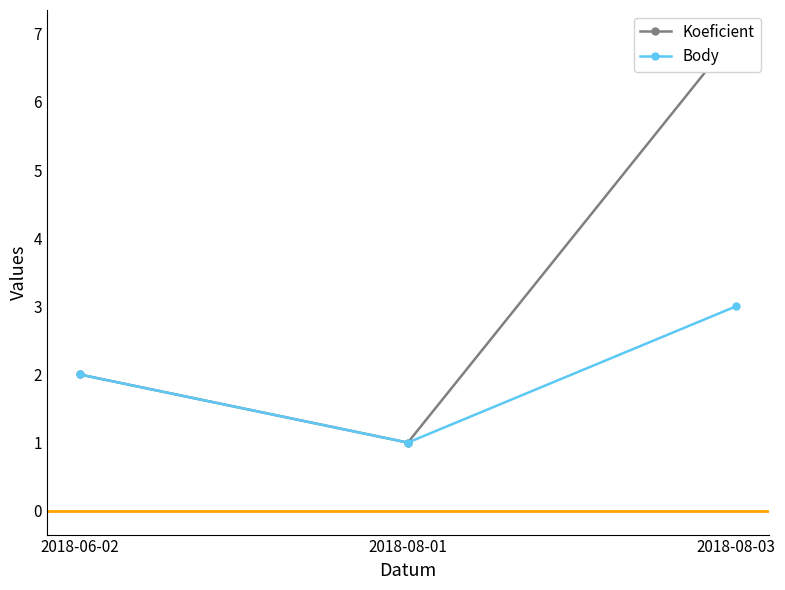

Reading right to left, transcribe all the data shown in this chart.

Koeficient: 7	1	2
Body: 3	1	2